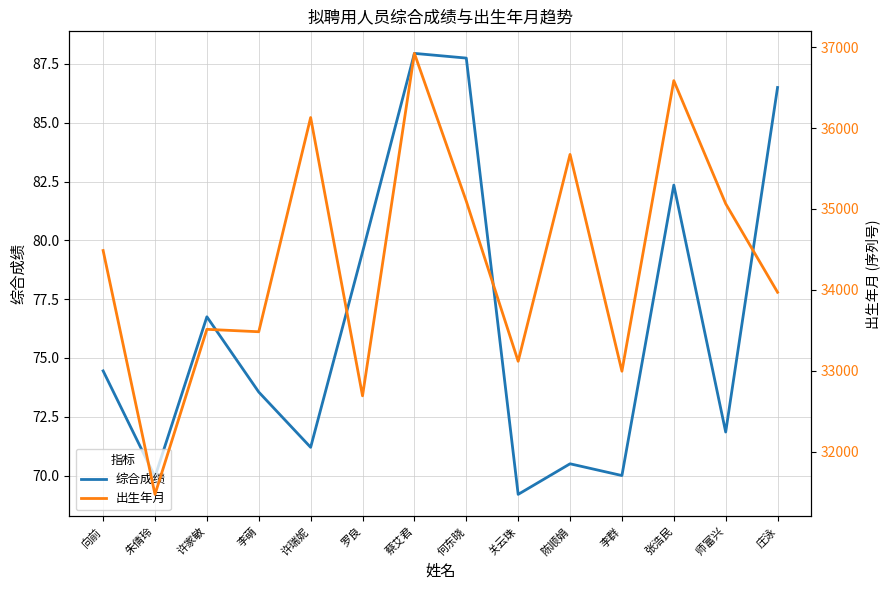

What is the average value of the 出生年月 series?

34371.2